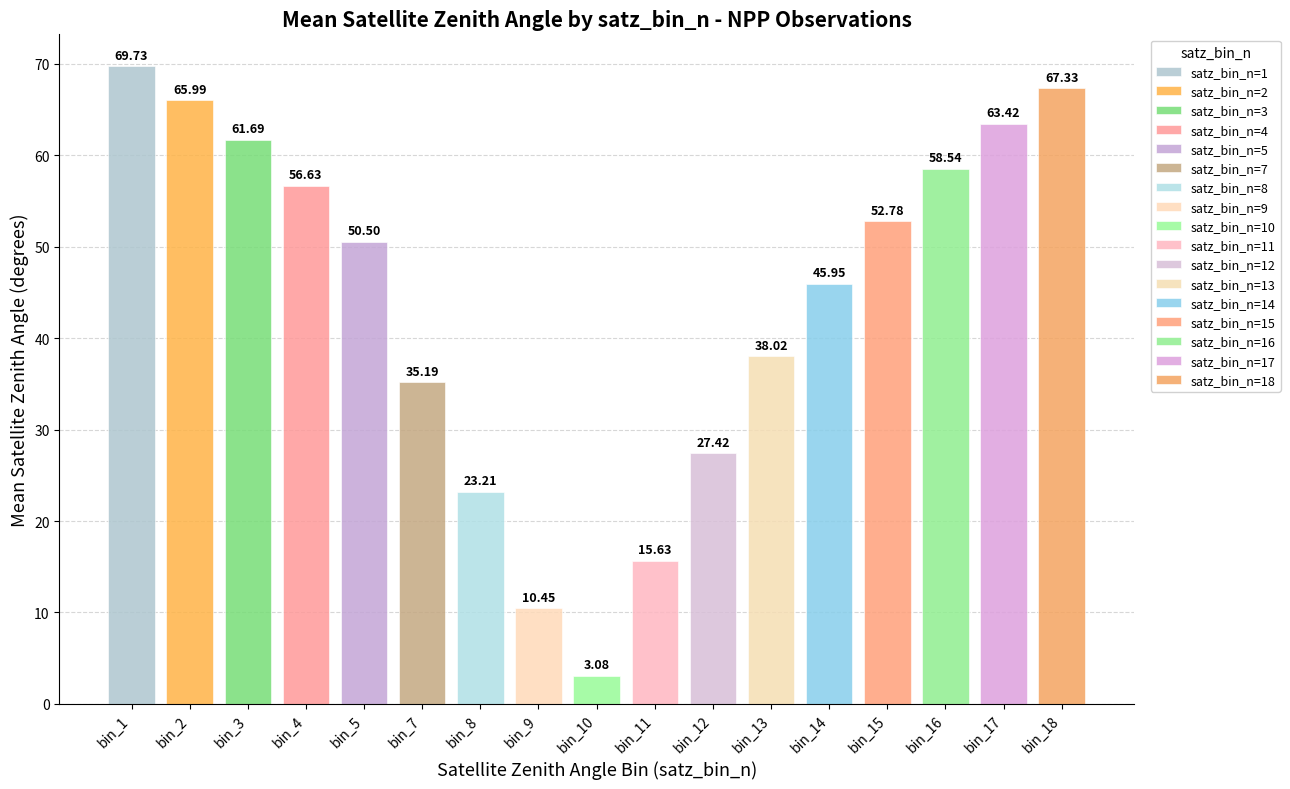

Are the bars horizontal?

No